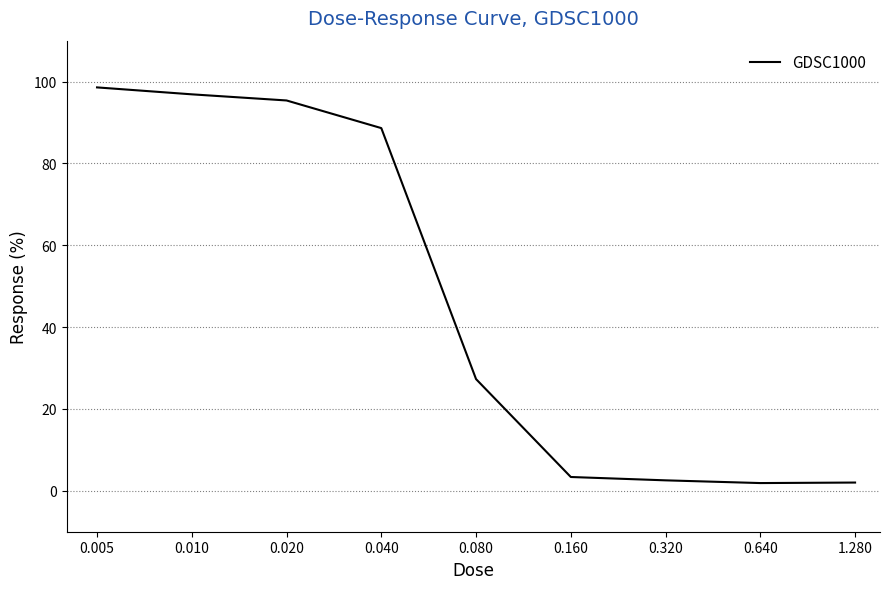

What is the greatest value displayed?

98.6